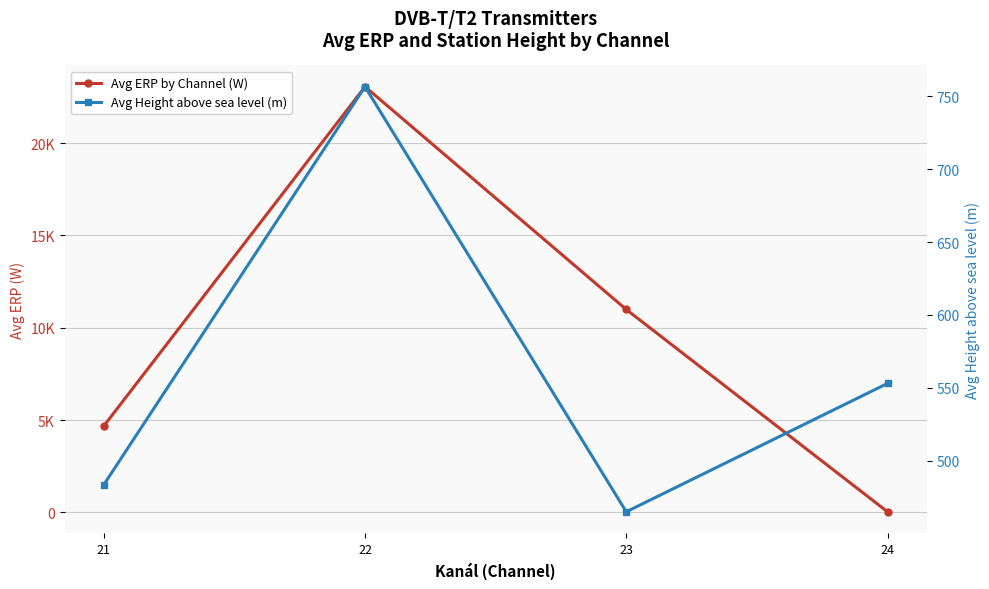

Which label corresponds to the largest value in the chart?

22